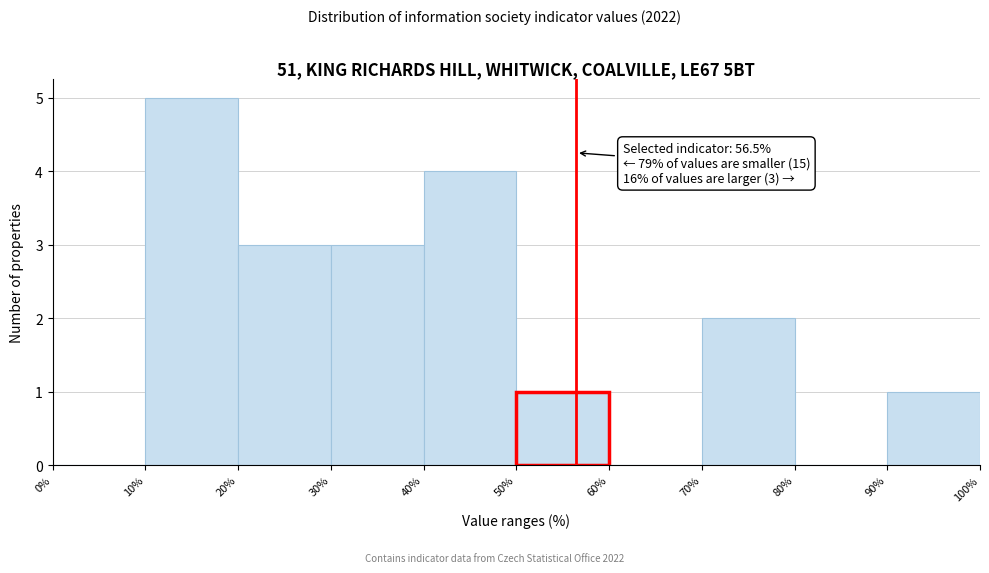

Over which range of the x-axis is the bar tallest?

10% to 20%